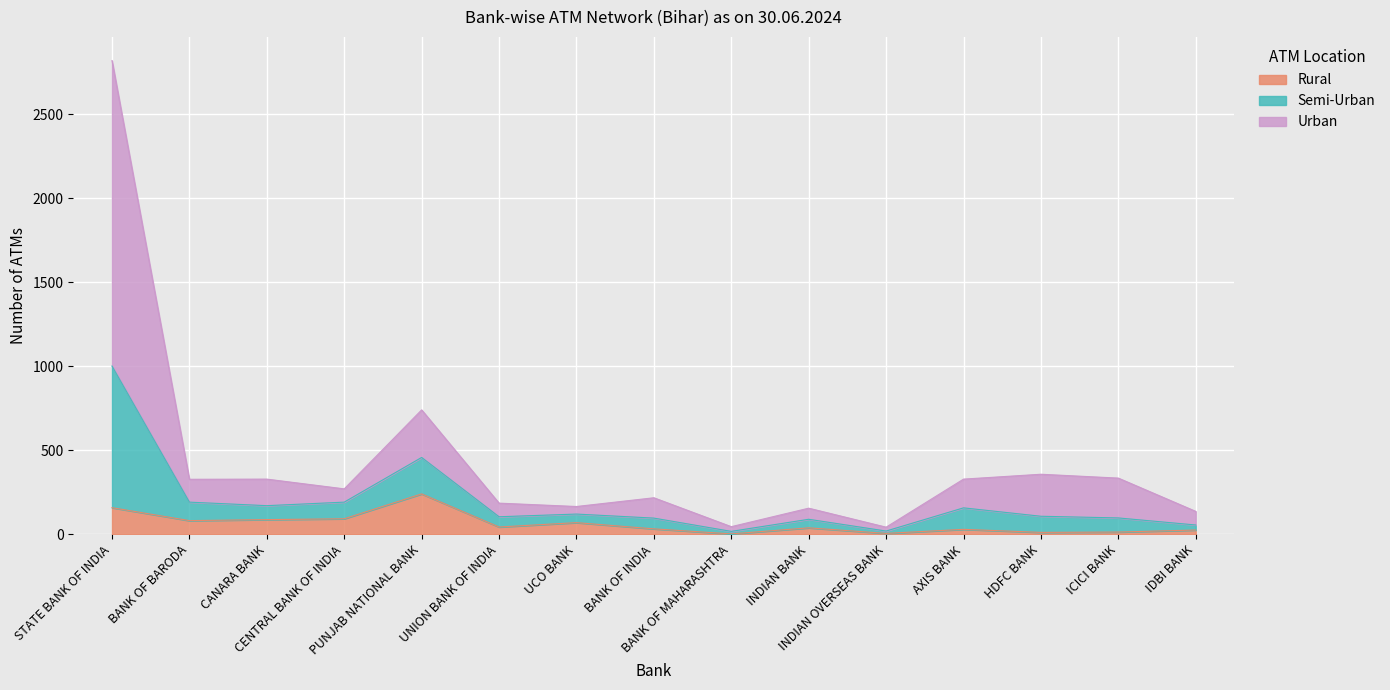

How many lines are shown in the chart?

3